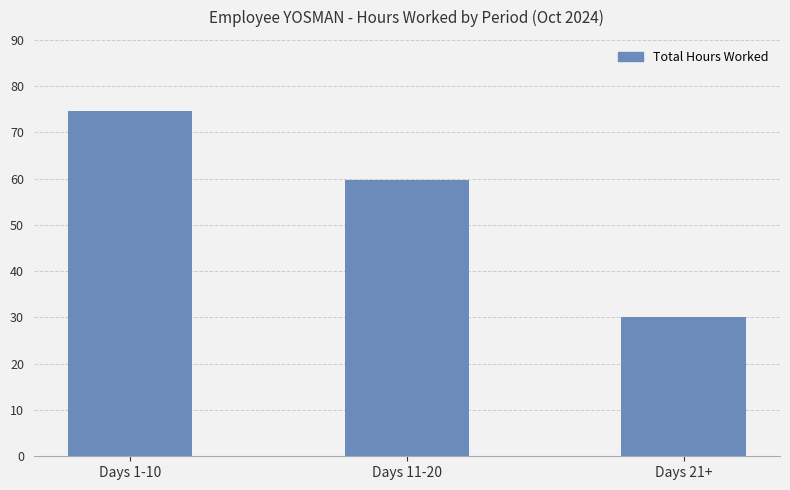

Reading left to right, what are all the values shown in this chart?

74.7	59.6	30.0